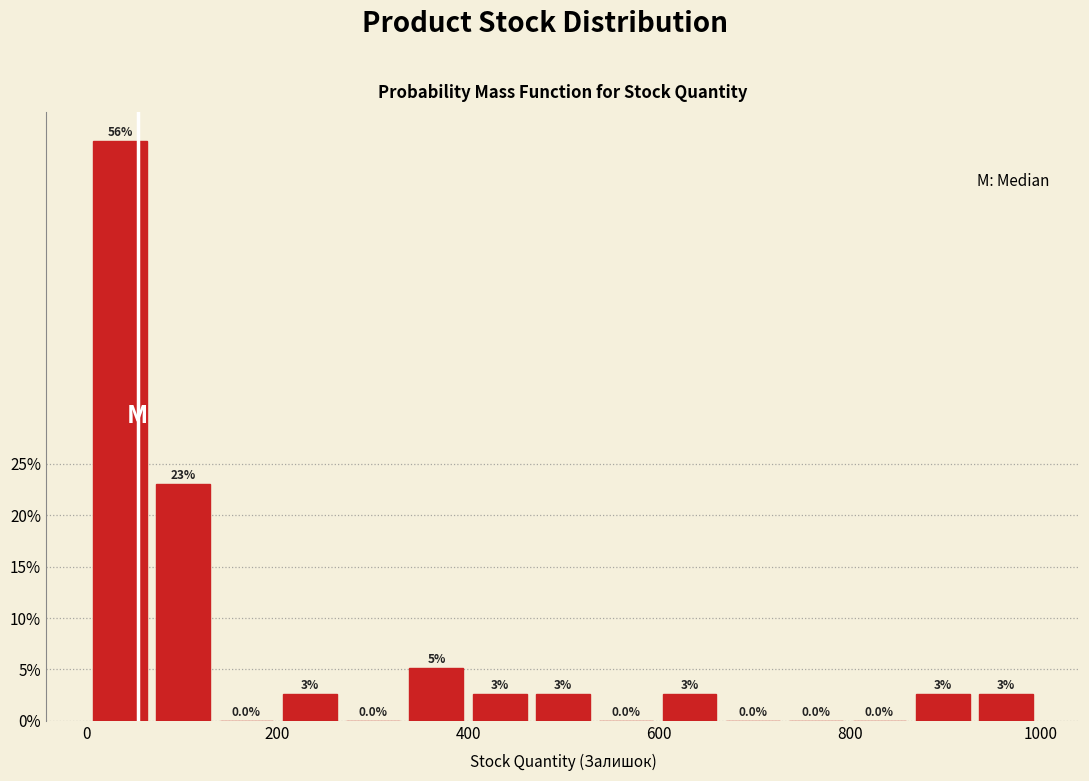

Read against the x-axis, roughly where is the centre of the tallest bar?

40